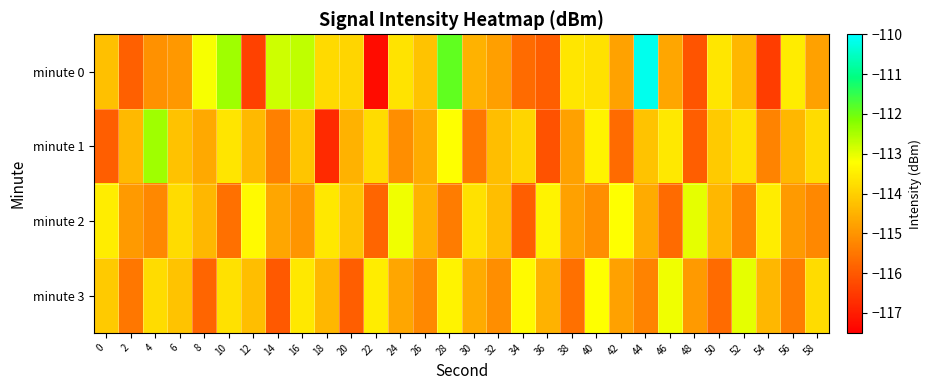

Reading right to left, list all the values displayed in this chart.

minute 0: 58=-114.8	56=-113.5	54=-116.5	52=-114.4	50=-113.6	48=-116.1	46=-114.7	44=-110.2	42=-114.8	40=-113.7	38=-113.6	36=-115.9	34=-115.7	32=-114.8	30=-114.5	28=-111.9	26=-114.2	24=-113.7	22=-117.3	20=-113.9	18=-113.8	16=-112.7	14=-112.8	12=-116.4	10=-112.4	8=-113.2	6=-114.9	4=-115.0	2=-115.9	0=-114.3
minute 1: 58=-113.8	56=-114.4	54=-115.3	52=-113.7	50=-114.1	48=-115.9	46=-113.6	44=-114.2	42=-115.7	40=-113.4	38=-114.8	36=-116.1	34=-113.9	32=-114.3	30=-115.5	28=-113.2	26=-114.6	24=-115.1	22=-113.8	20=-114.5	18=-116.8	16=-114.2	14=-115.3	12=-114.4	10=-113.6	8=-114.6	6=-114.2	4=-112.4	2=-114.4	0=-115.9
minute 2: 58=-115.2	56=-114.9	54=-113.5	52=-115.3	50=-114.4	48=-113.0	46=-115.7	44=-114.6	42=-113.2	40=-115.1	38=-114.8	36=-113.4	34=-115.9	32=-114.3	30=-113.7	28=-115.4	26=-114.5	24=-113.1	22=-115.8	20=-114.2	18=-113.6	16=-115.0	14=-114.7	12=-113.3	10=-115.6	8=-114.4	6=-113.8	4=-115.2	2=-114.9	0=-113.5
minute 3: 58=-113.8	56=-115.4	54=-114.4	52=-113.0	50=-115.7	48=-114.9	46=-113.1	44=-115.3	42=-114.8	40=-113.2	38=-115.6	36=-114.5	34=-113.3	32=-115.1	30=-114.6	28=-113.4	26=-115.2	24=-114.7	22=-113.5	20=-115.9	18=-114.4	16=-113.6	14=-116.0	12=-114.3	10=-113.7	8=-115.8	6=-114.2	4=-113.8	2=-115.5	0=-114.1